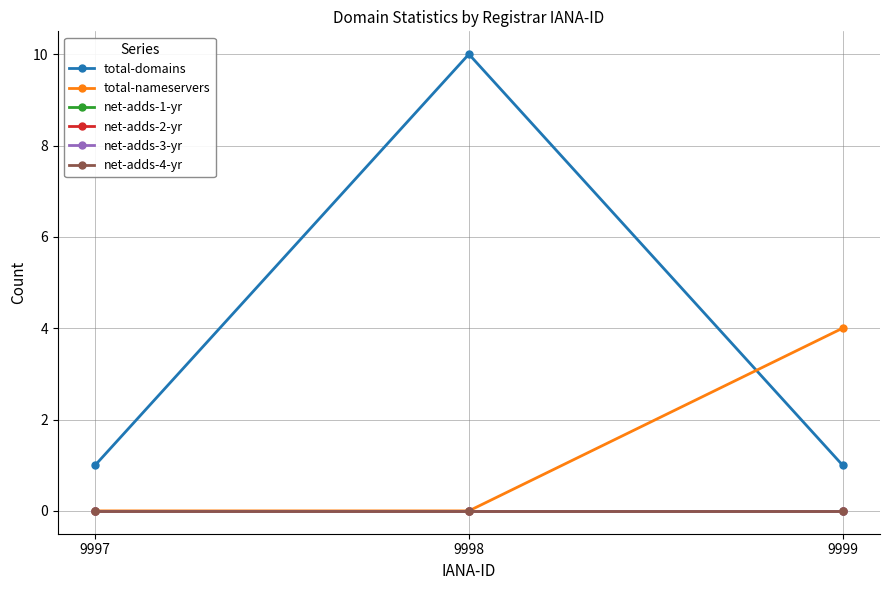

Is it true that net-adds-2-yr equals 0 at 9997?

True